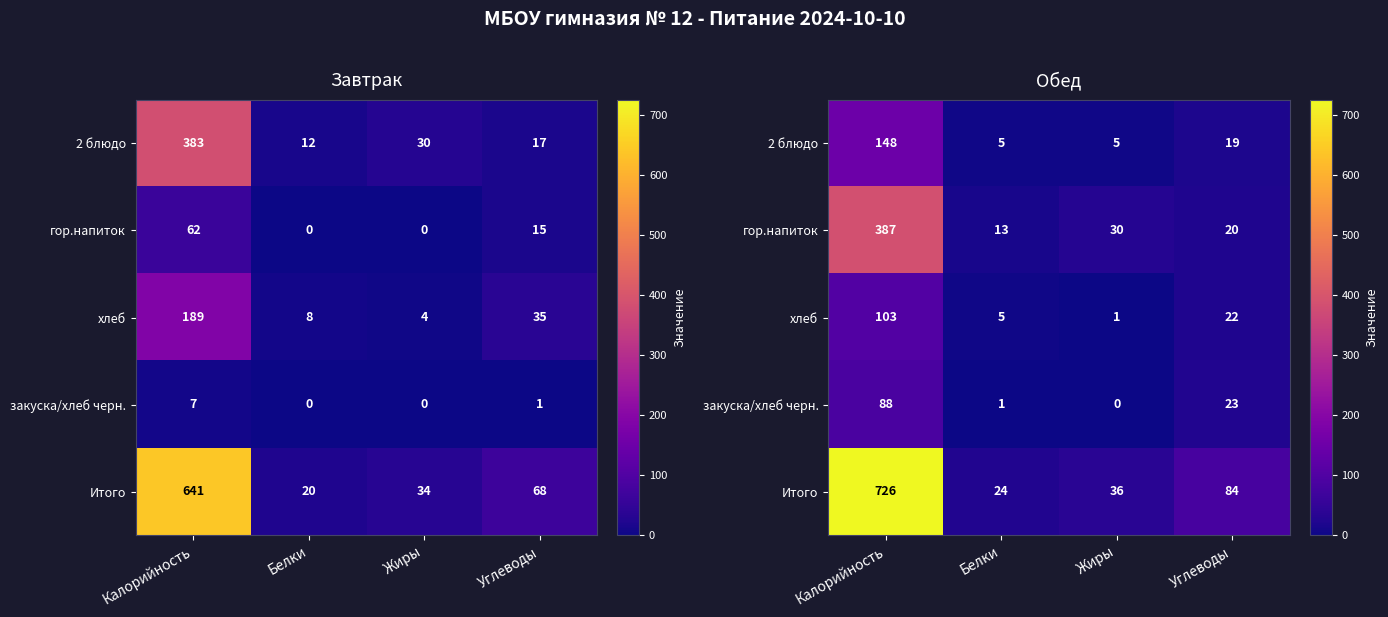

What is the spread (max minus min) of values at Белки?

23